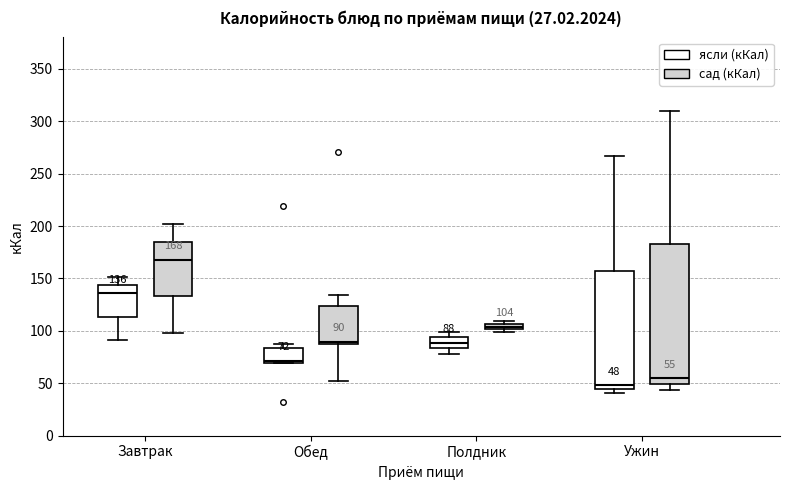

Comparing the boxes themselves (not the whiskers), which one is the tallest?

Ужин (сад (кКал))